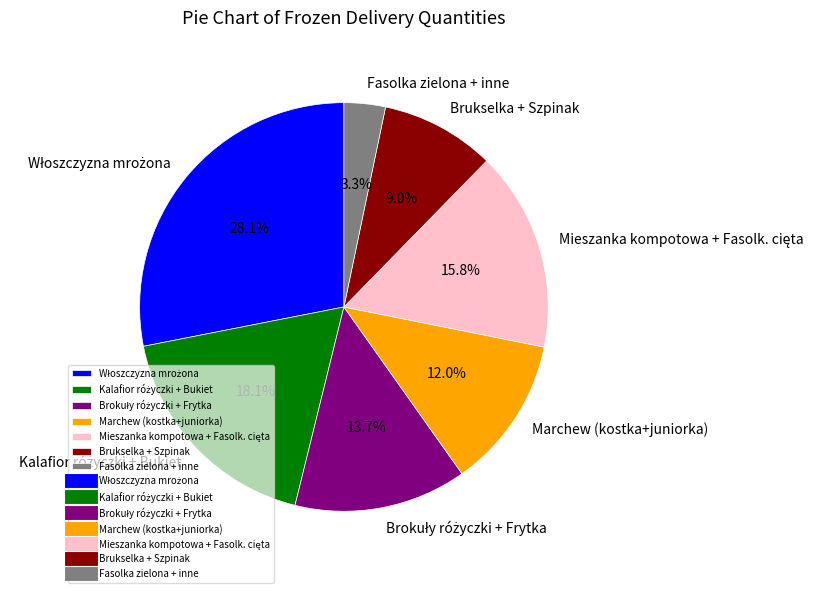

How many slices are in this pie chart?

7